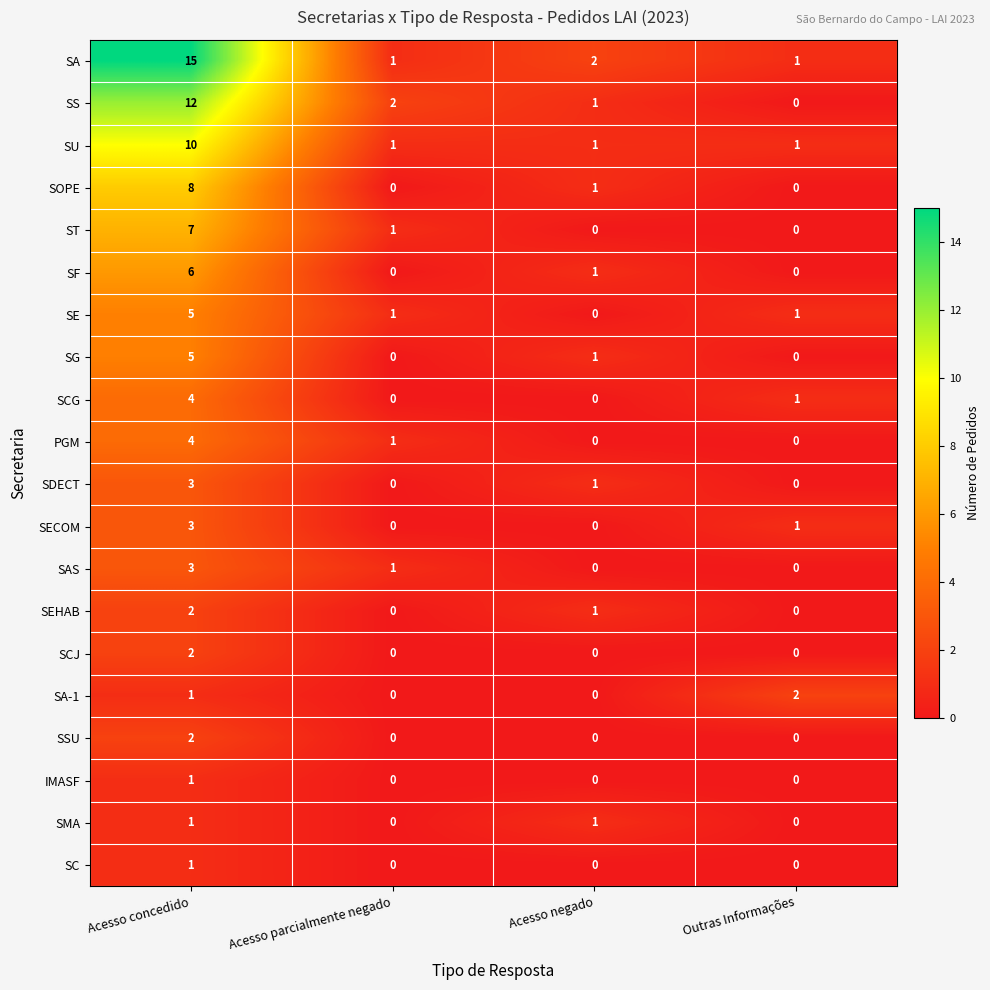

Between Acesso negado and Outras Informações, which series saw the biggest shift?

SA-1